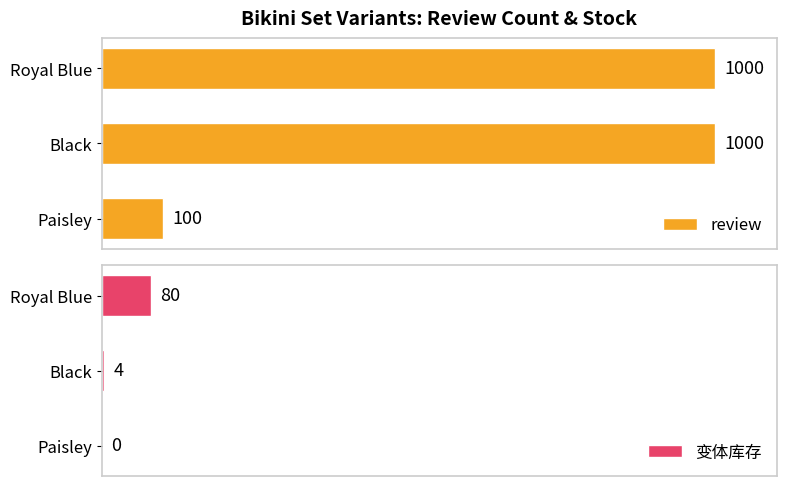

At which label is 变体库存 closest to 40?

Black